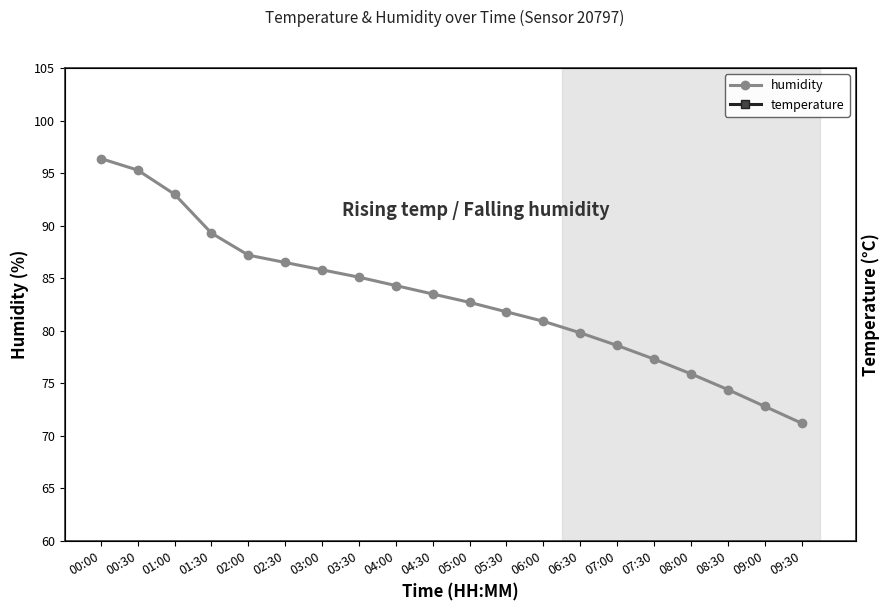

At which category is the sum across all series the highest?

00:00